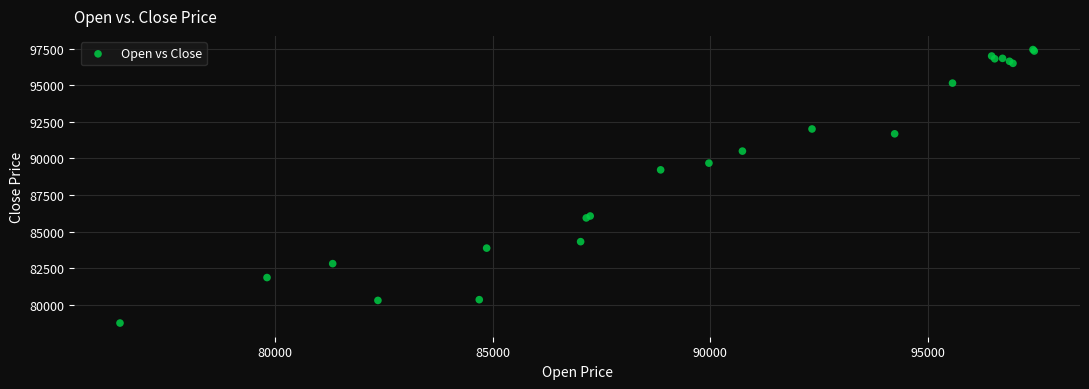

What Y value in the scatter plot is closest to 88097?

89220